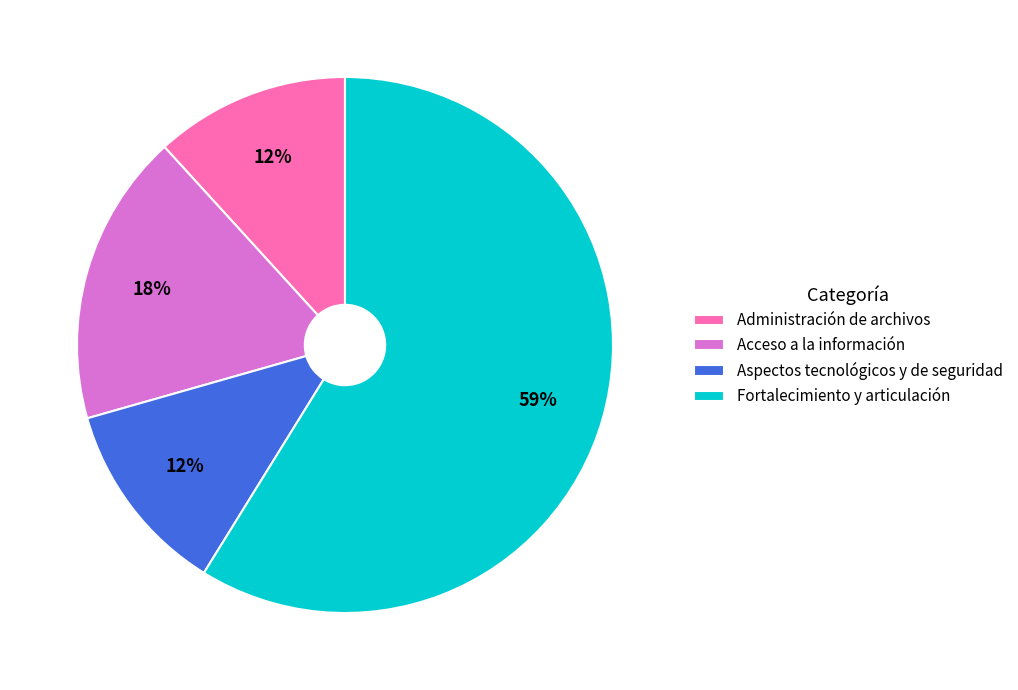

Between Administración de archivos and Acceso a la información, which is larger?

Acceso a la información